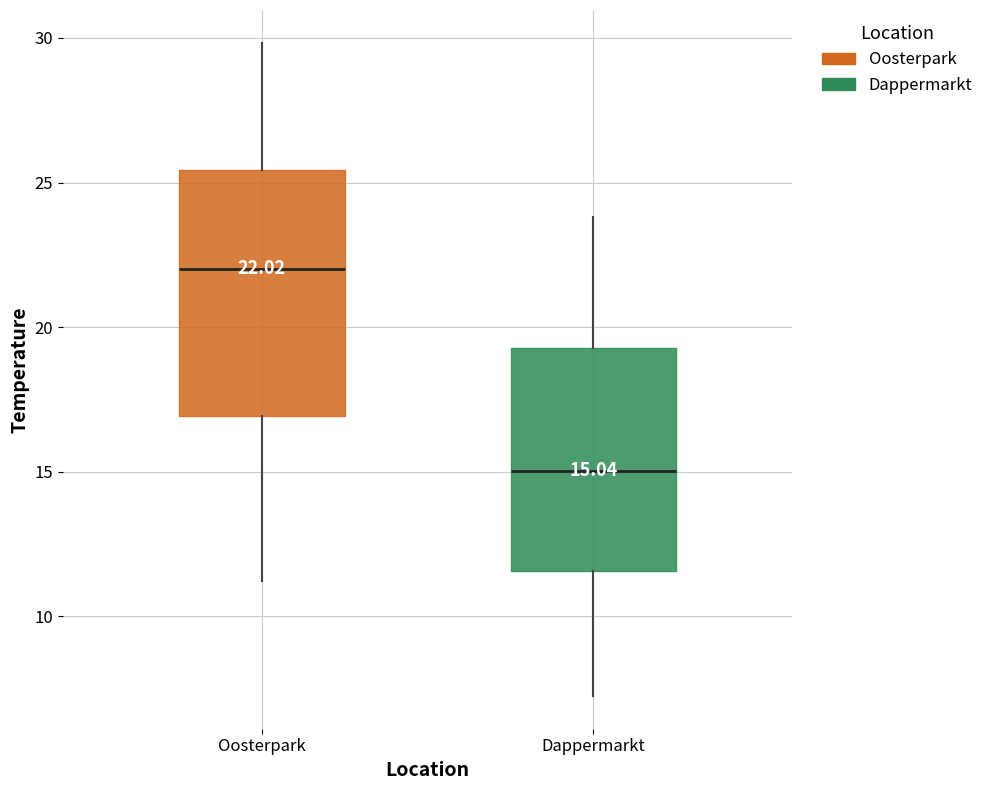

Which box is the tallest, from its lower edge to its upper edge?

Oosterpark